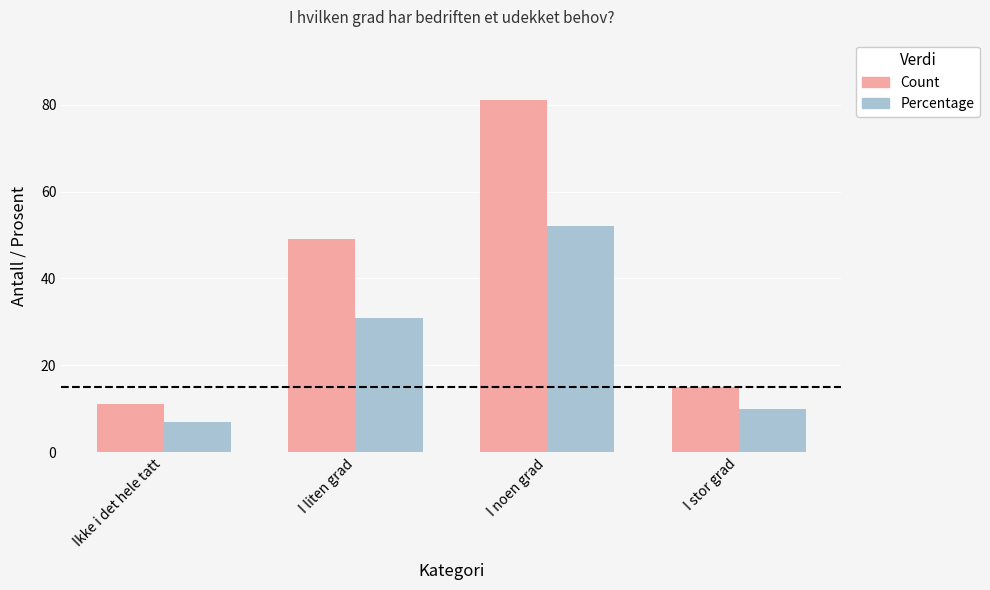

What is the difference between the maximum and minimum values in the Count series?

70